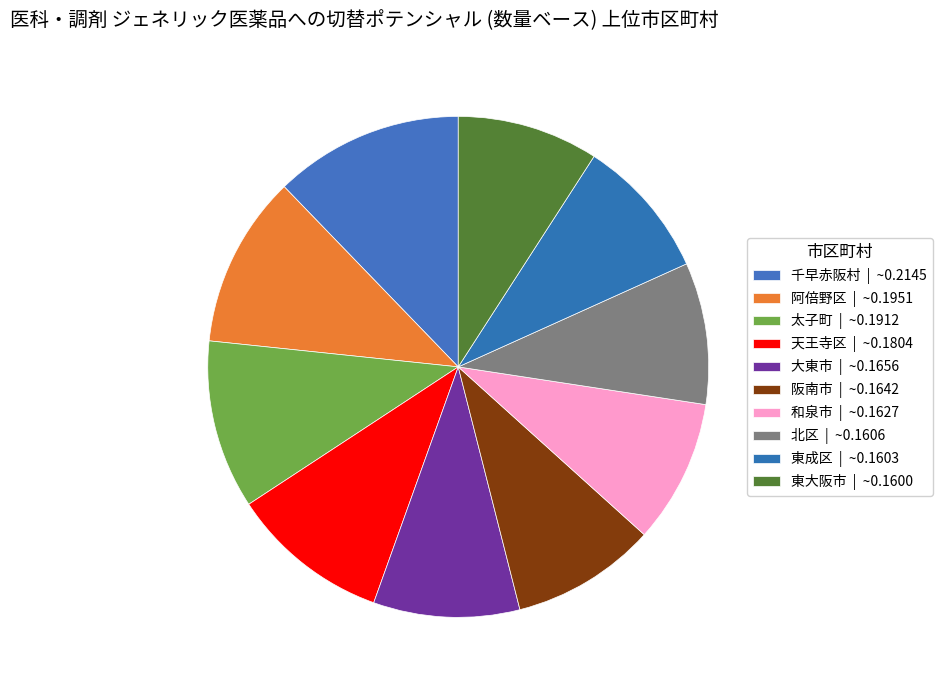

Which category has the biggest portion of the pie?

千早赤阪村